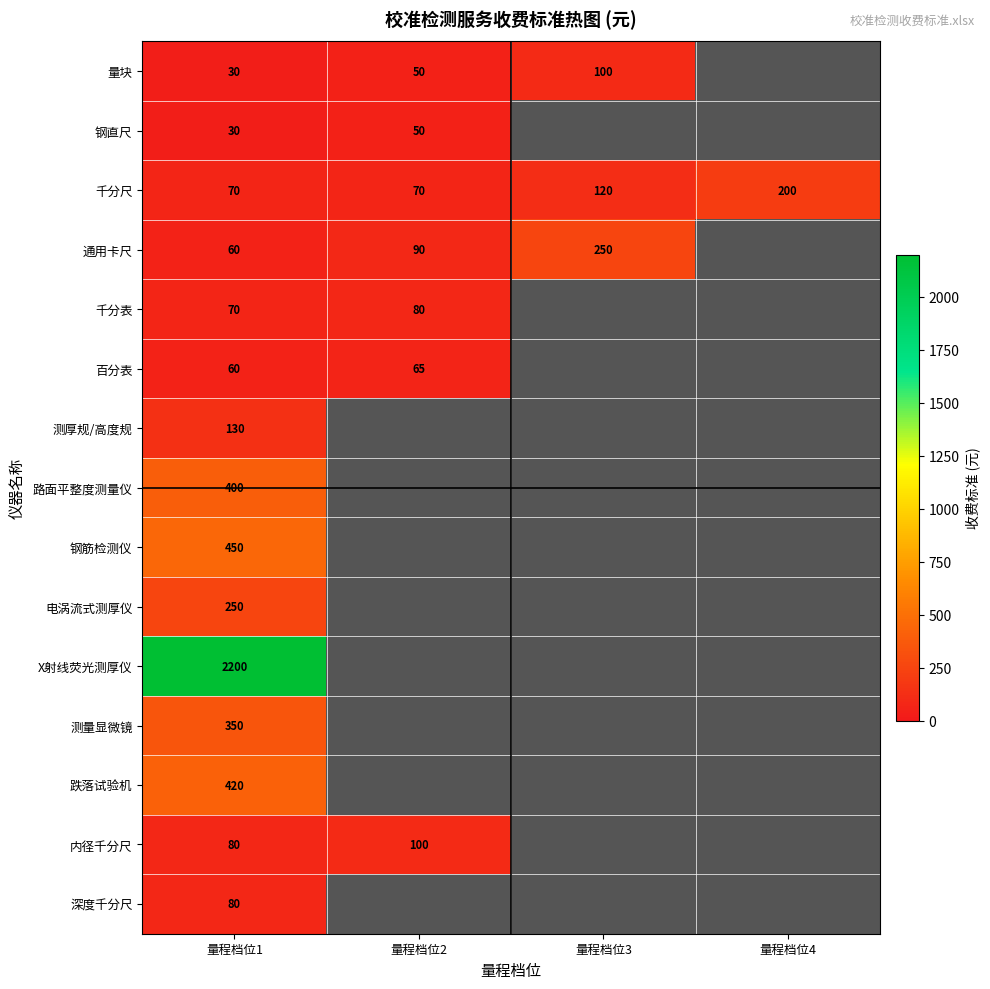

The 量块 series shows 50 at 量程档位2. True or false?

True